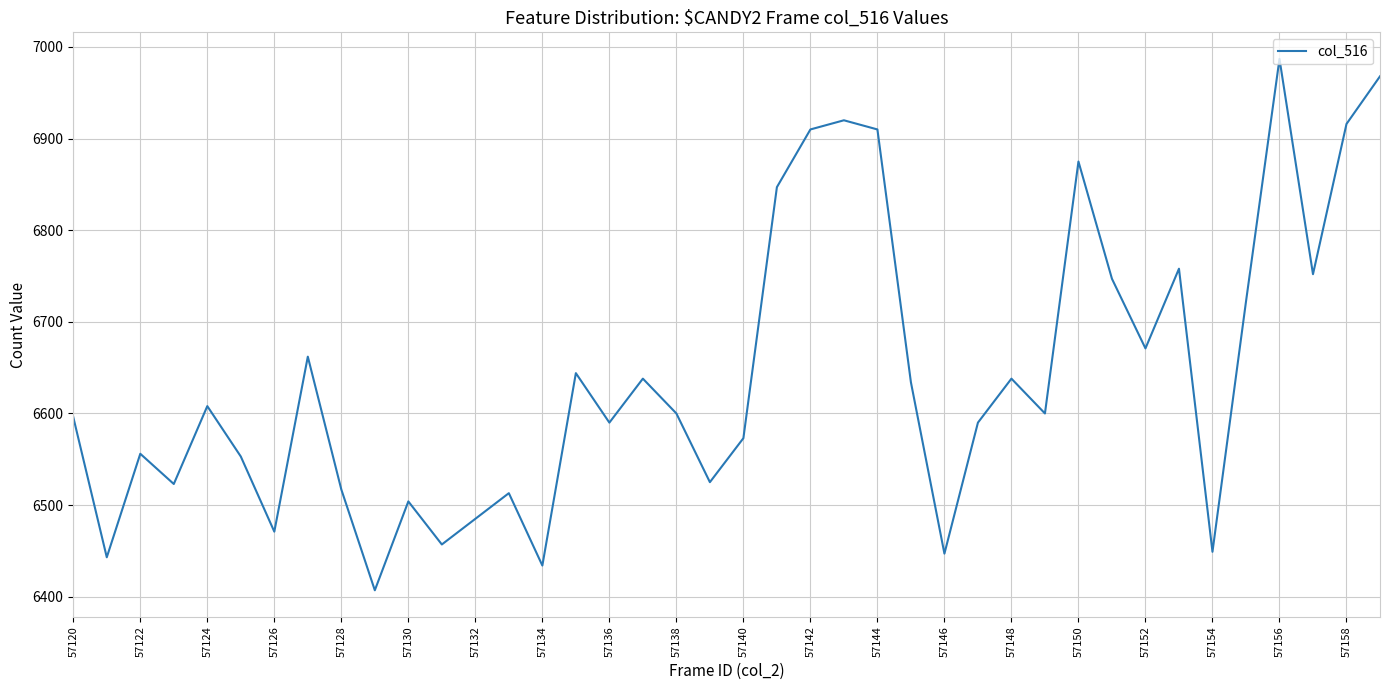

What is the difference between the maximum and minimum values?

580